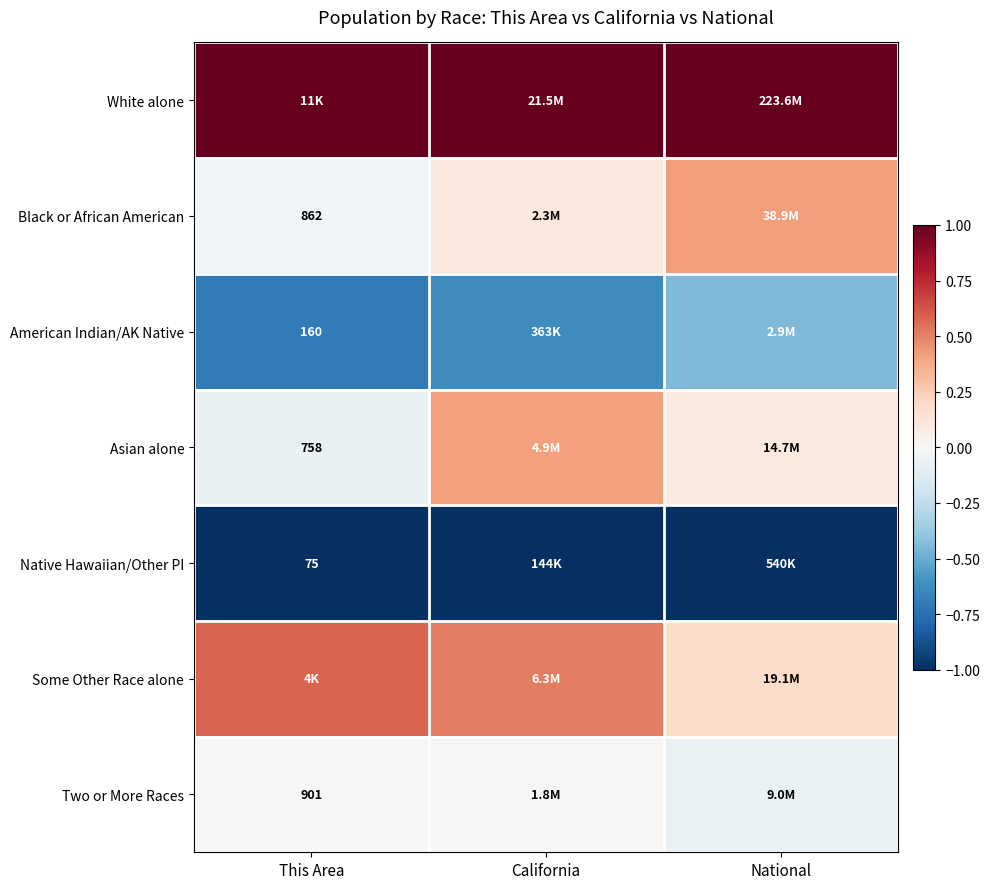

What is the minimum value shown in the chart?

-1.0